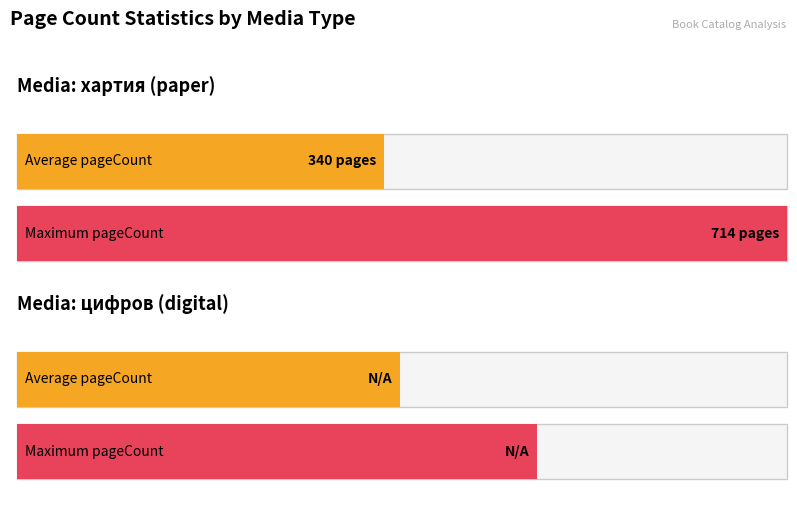

How many distinct data groups are displayed?

2